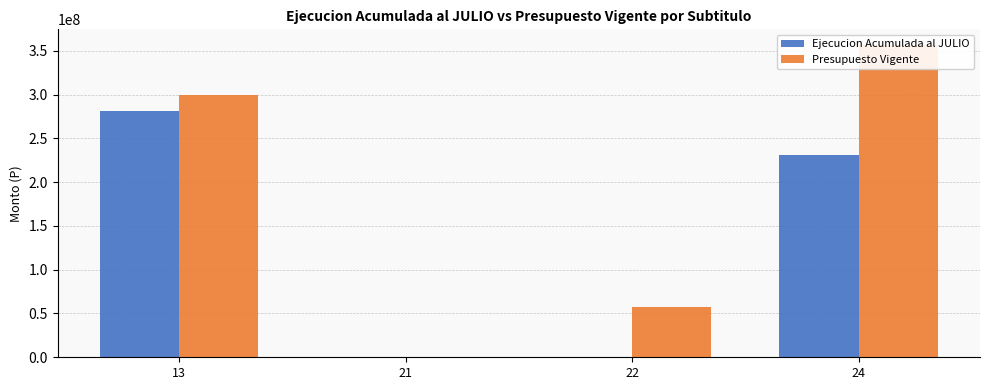

What is the maximum value shown in the chart?

356614135